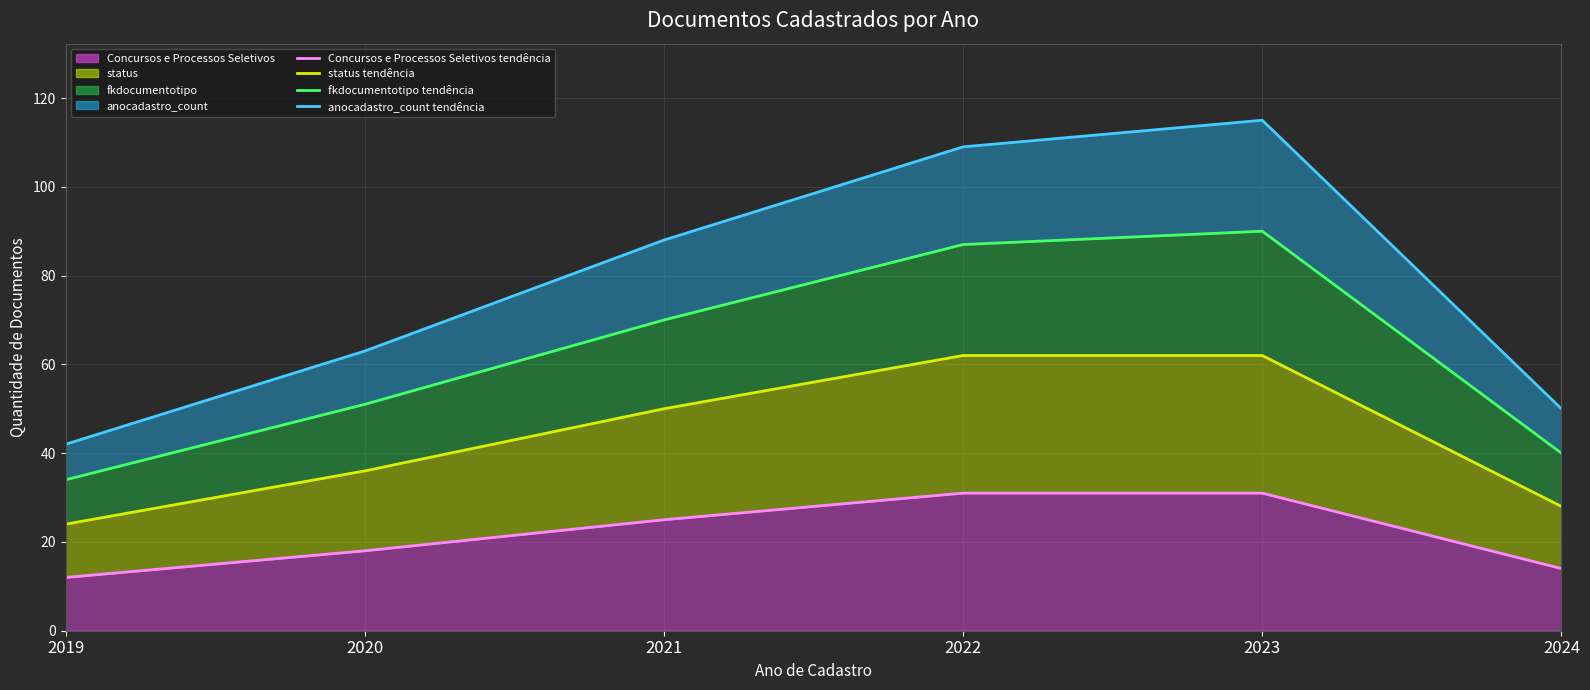

What is the difference between the highest and lowest values at 2022?

78